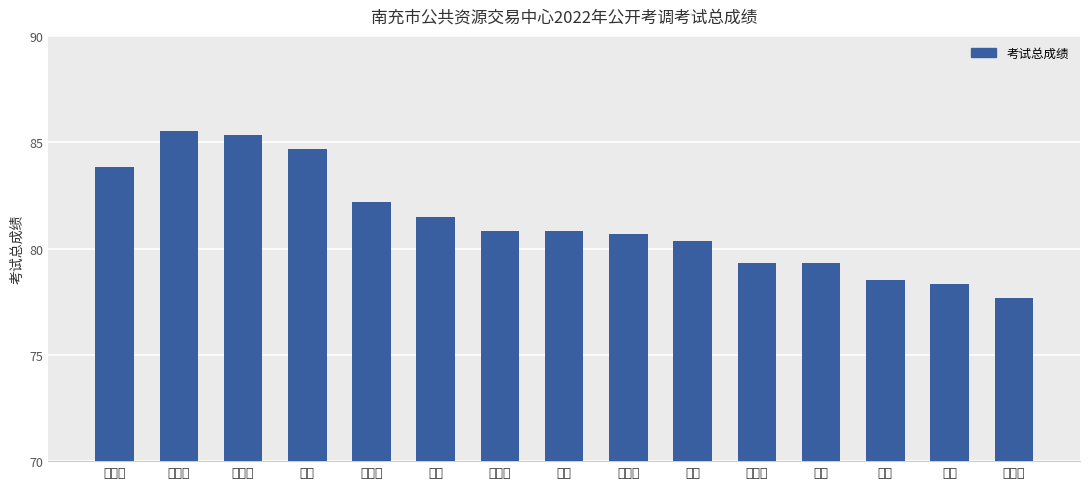

The value at 雷超 is 80.8. True or false?

True